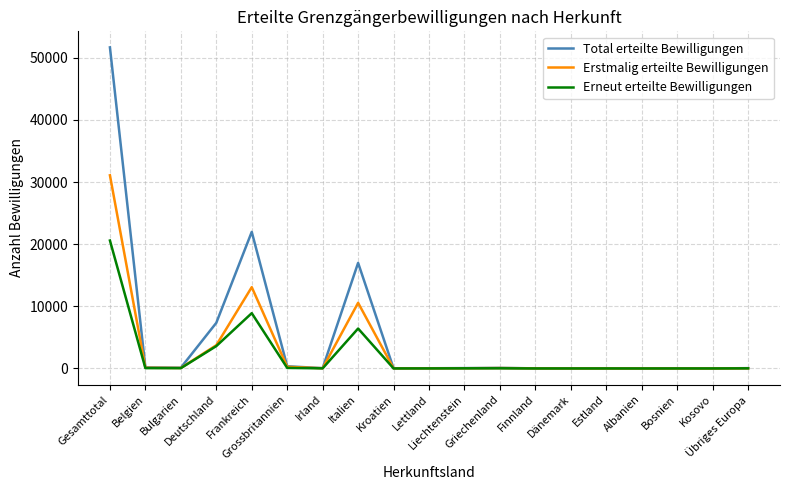

Where does the Total erteilte Bewilligungen series first go above 52?

Gesamttotal